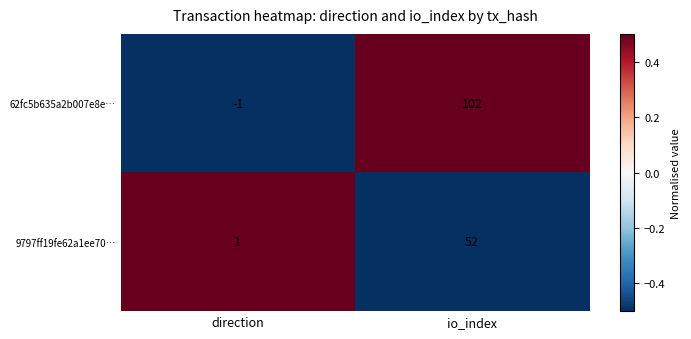

Which series changed the most between direction and io_index?

62fc5b635a2b007e8e…